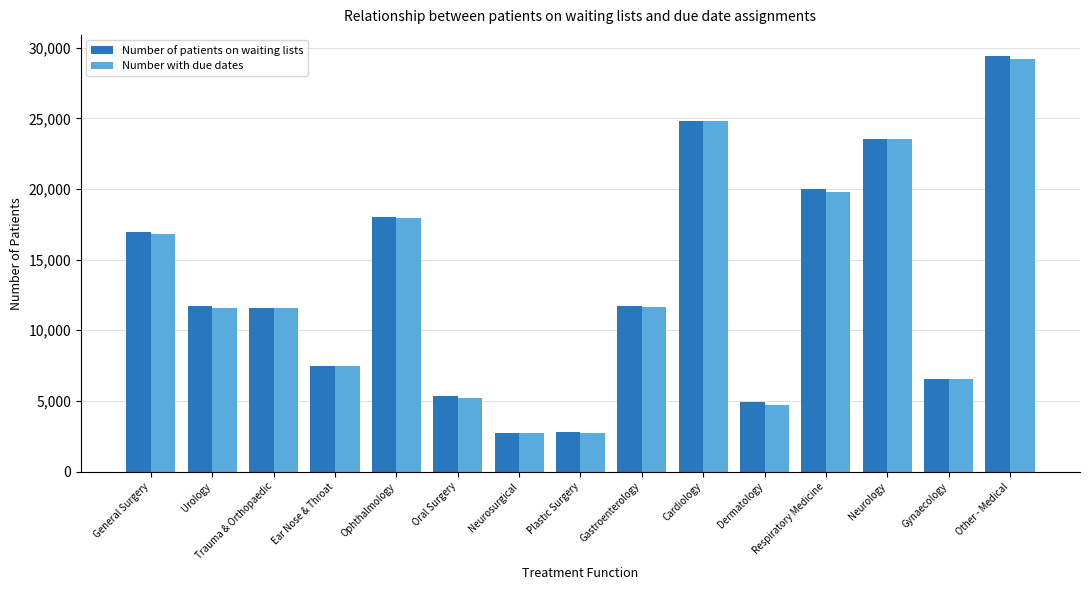

Is the value of Number of patients on waiting lists at Oral Surgery greater than the value of Number with due dates at Ophthalmology?

No